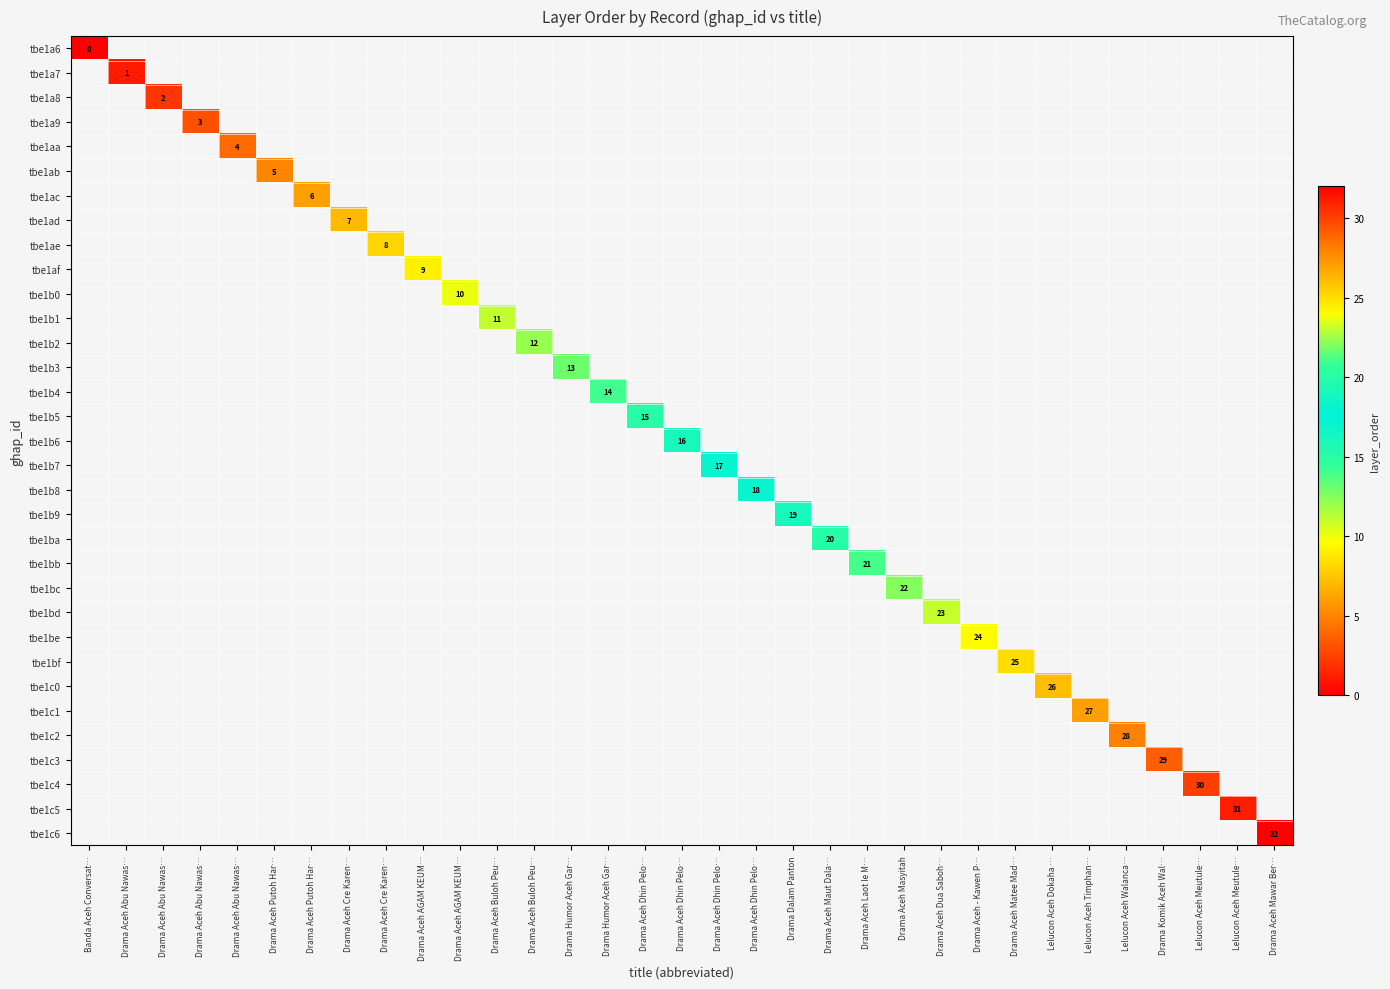

Is it true that tbe1b6 equals 16.0 at Drama Aceh Dhin Pelo…?

True